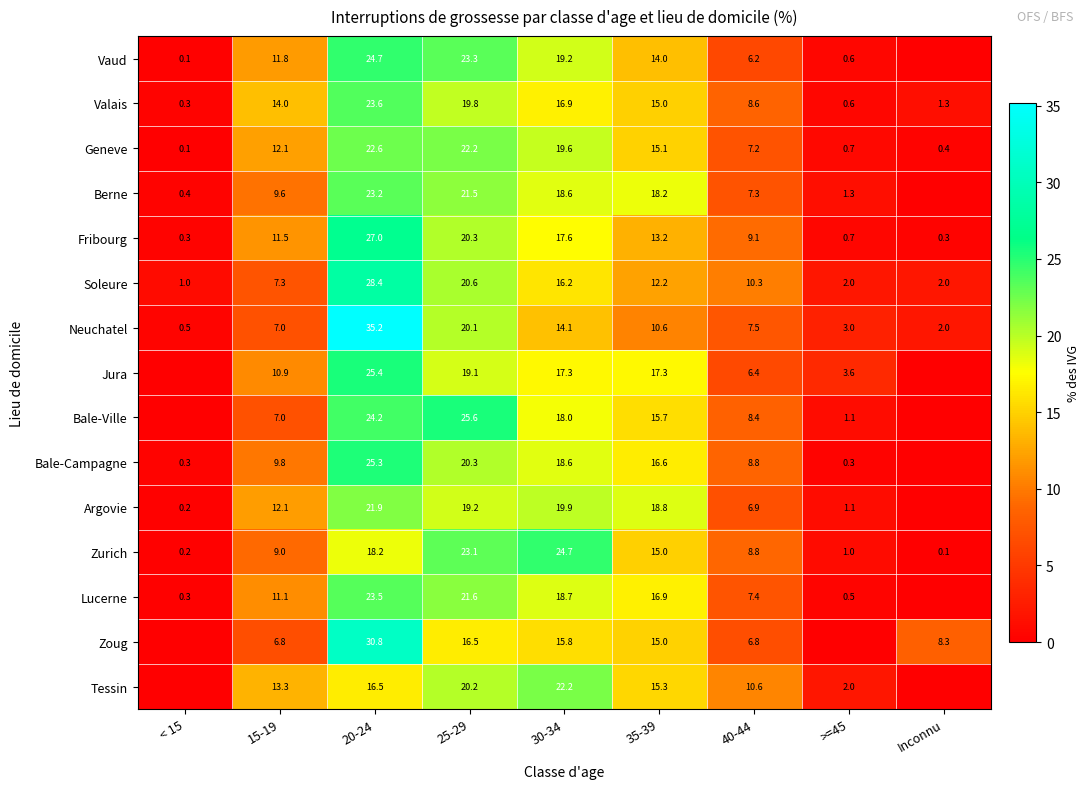

At which label does Geneve first exceed 12?

15-19